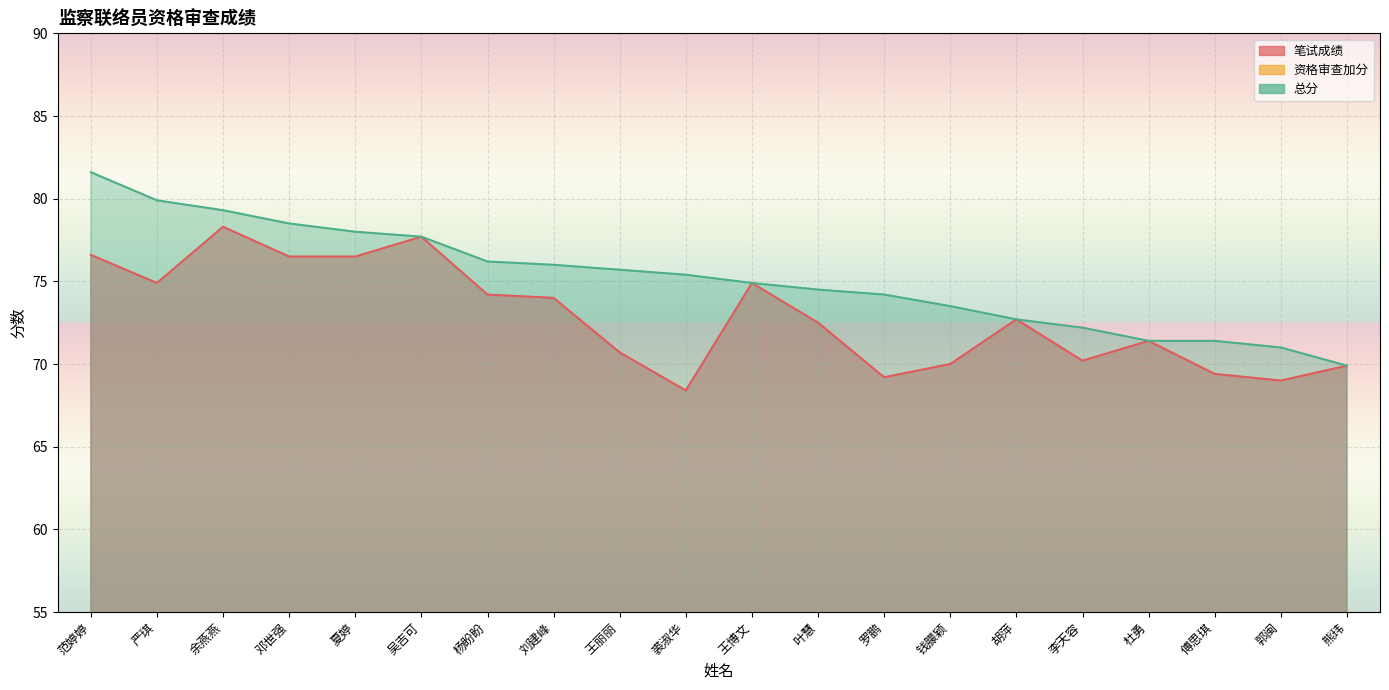

What is the sum of all 资格审查加分 values?

47.0